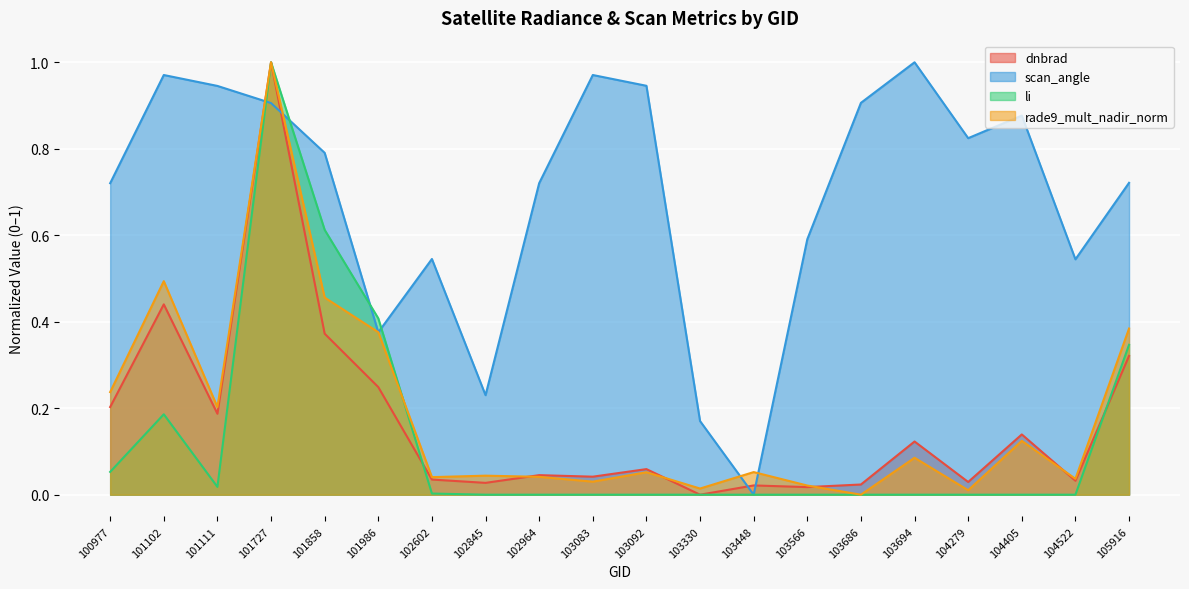

The scan_angle series shows 1.2 at 101858. True or false?

False